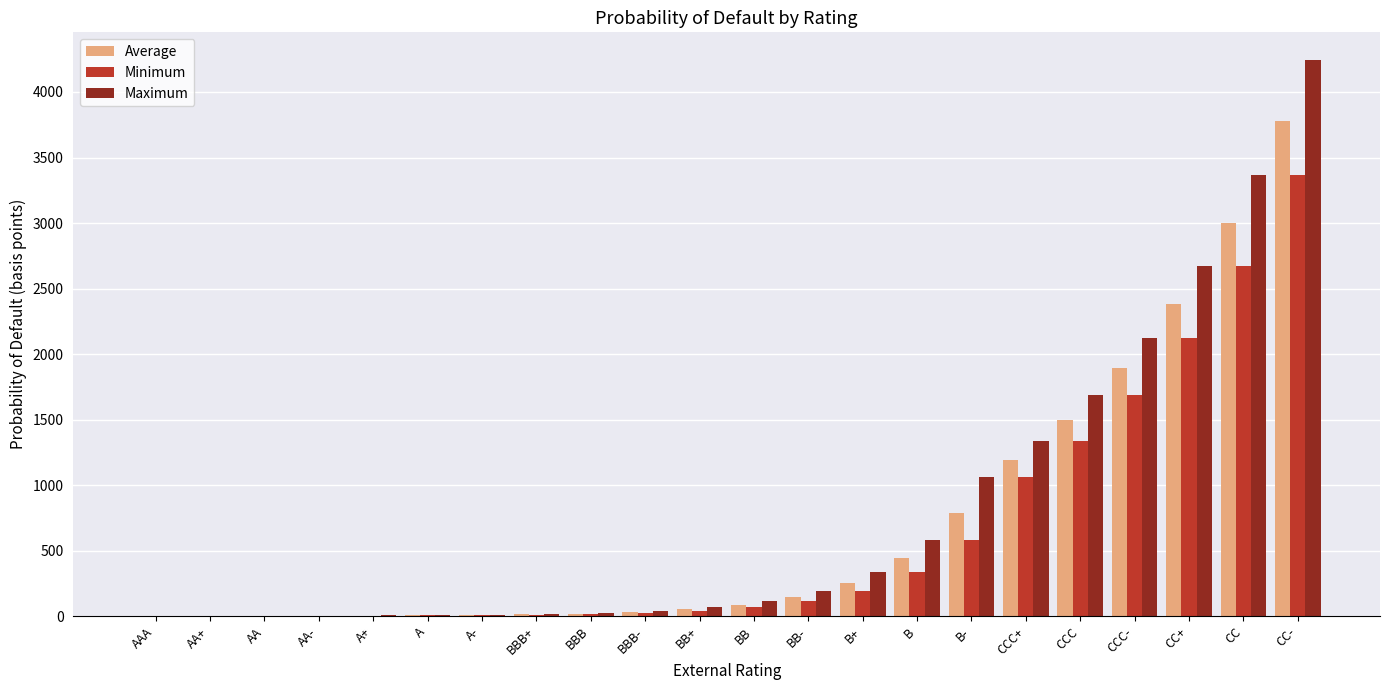

What is the total value across all series at B-?

2427